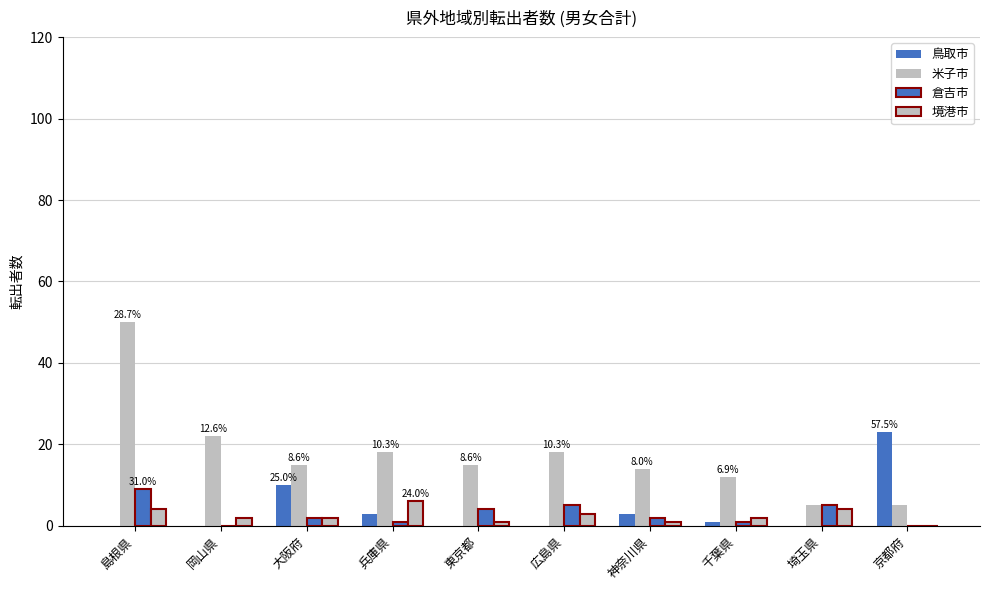

What is the average value of the 米子市 series?

17